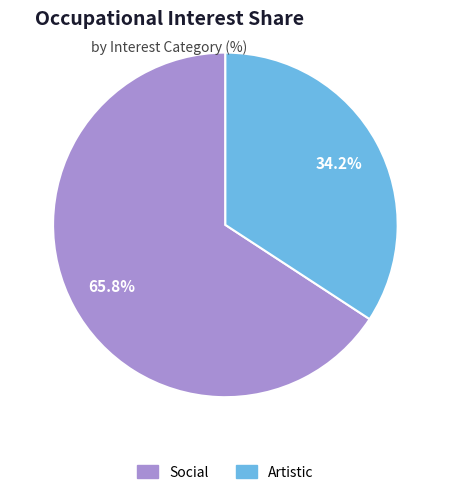

Which category has the smallest portion of the pie?

Artistic